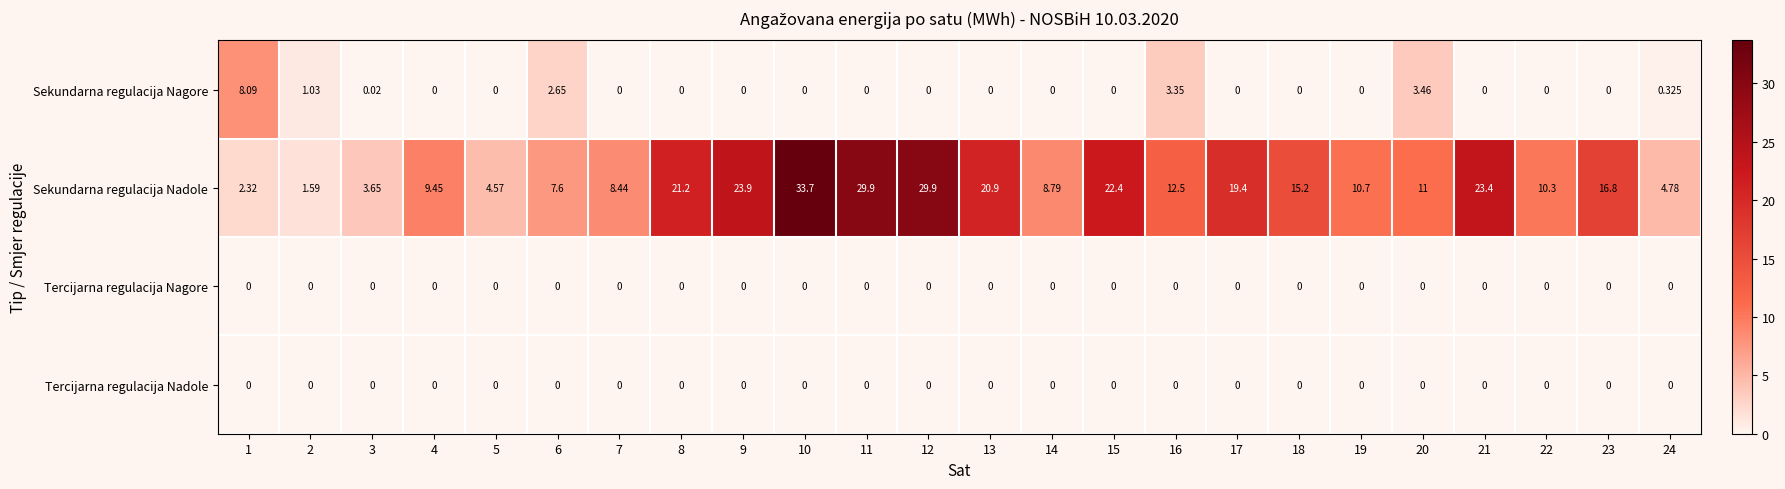

At which category is the sum across all series the highest?

10